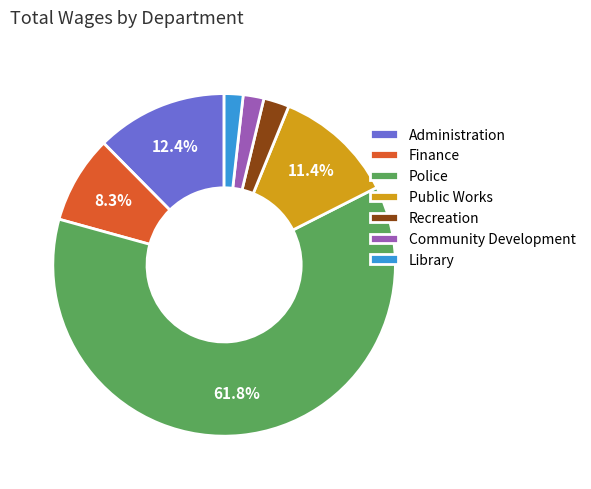

Is the sum of Administration and Recreation greater than half?

No